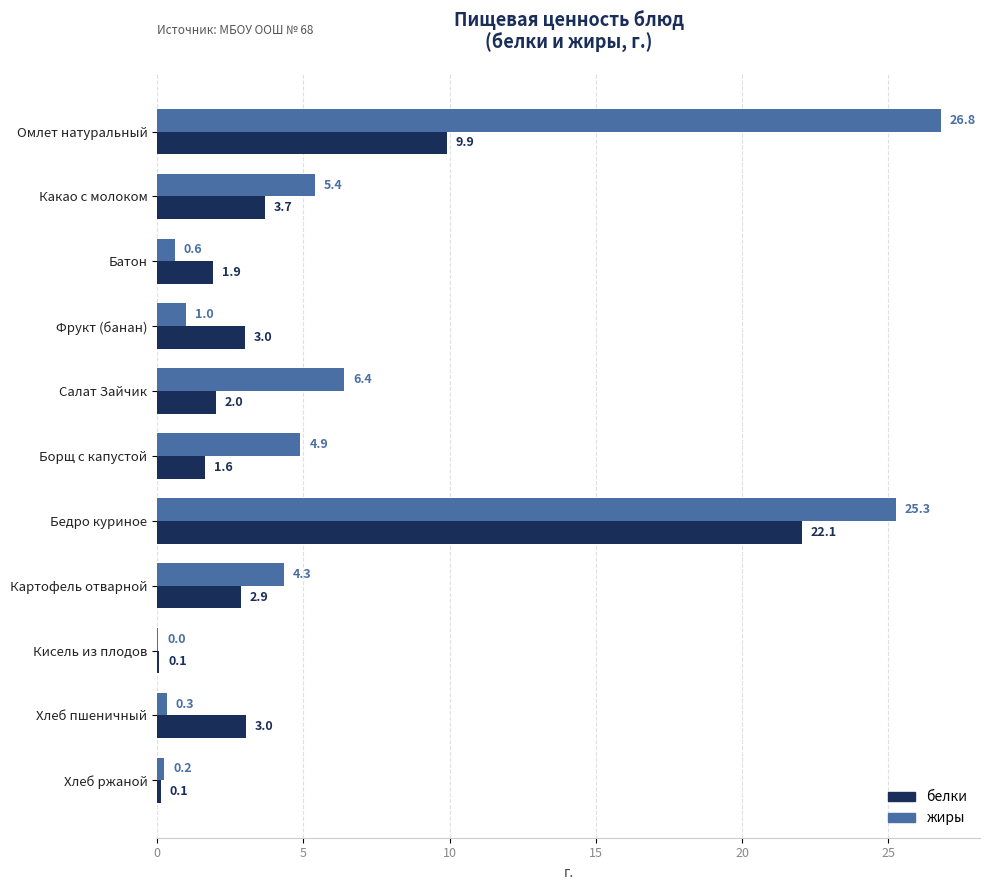

What is the total value across all series at Фрукт (банан)?

4.0